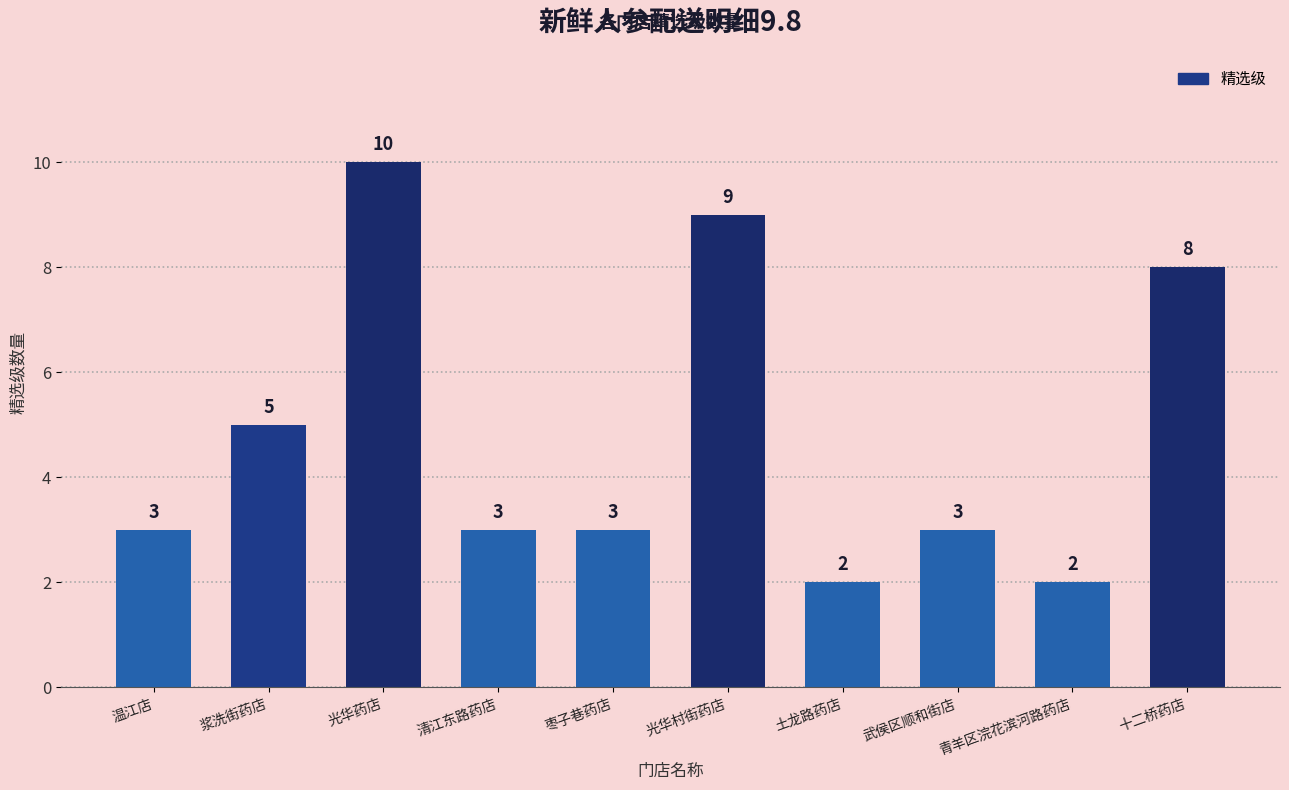

What is the approximate value at 光华村街药店?

9